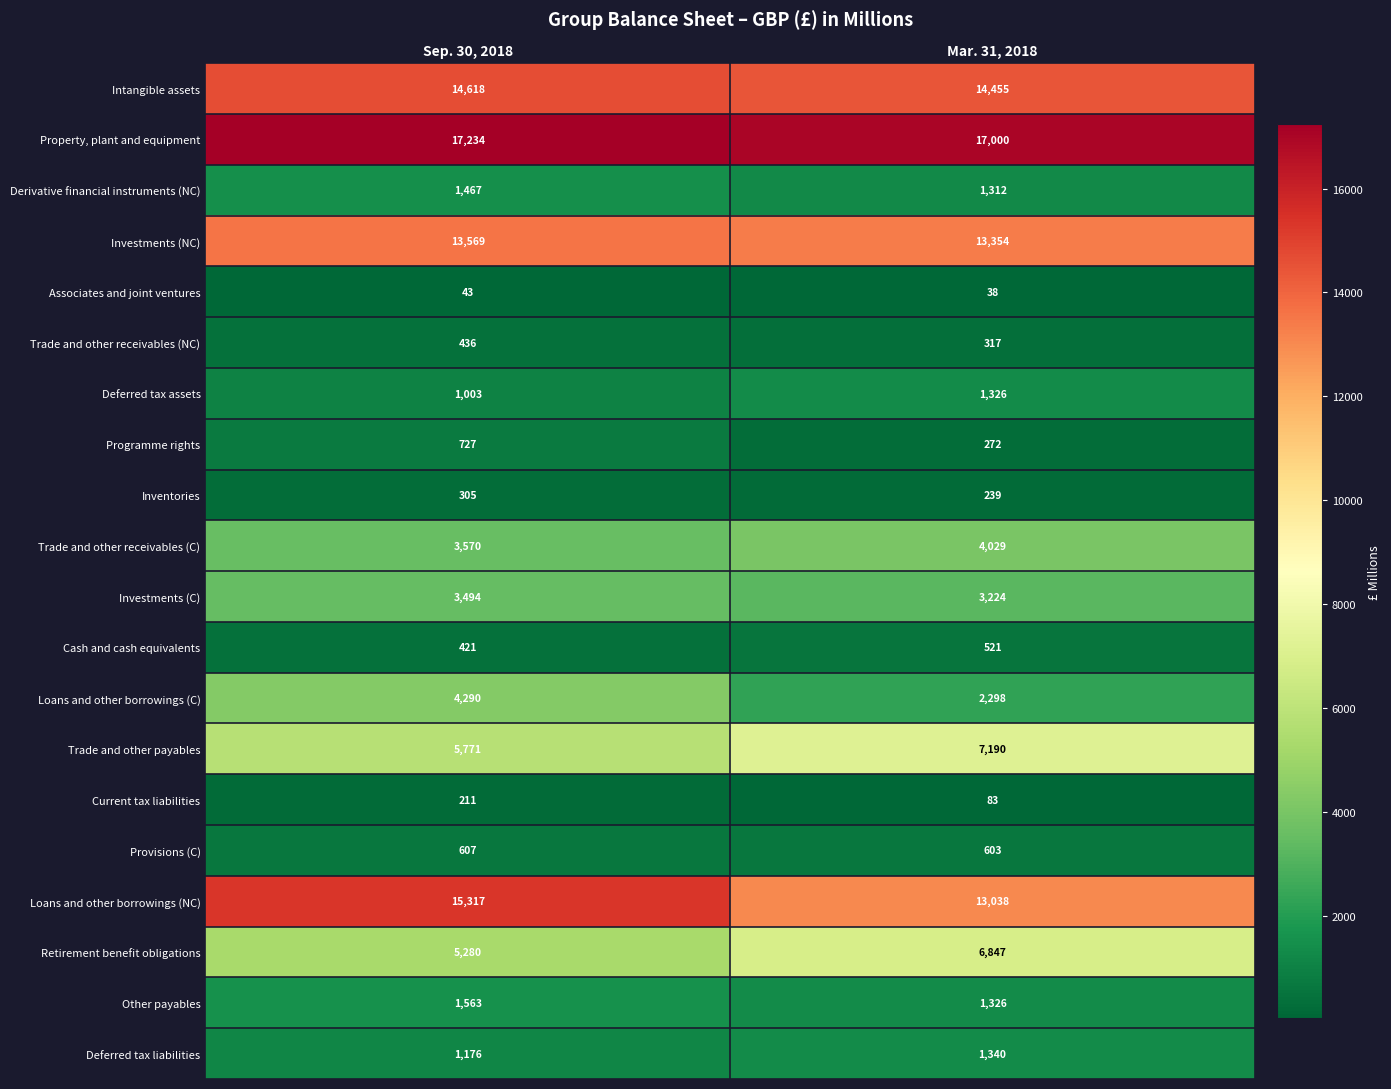

At which category is the sum across all series the highest?

Sep. 30, 2018